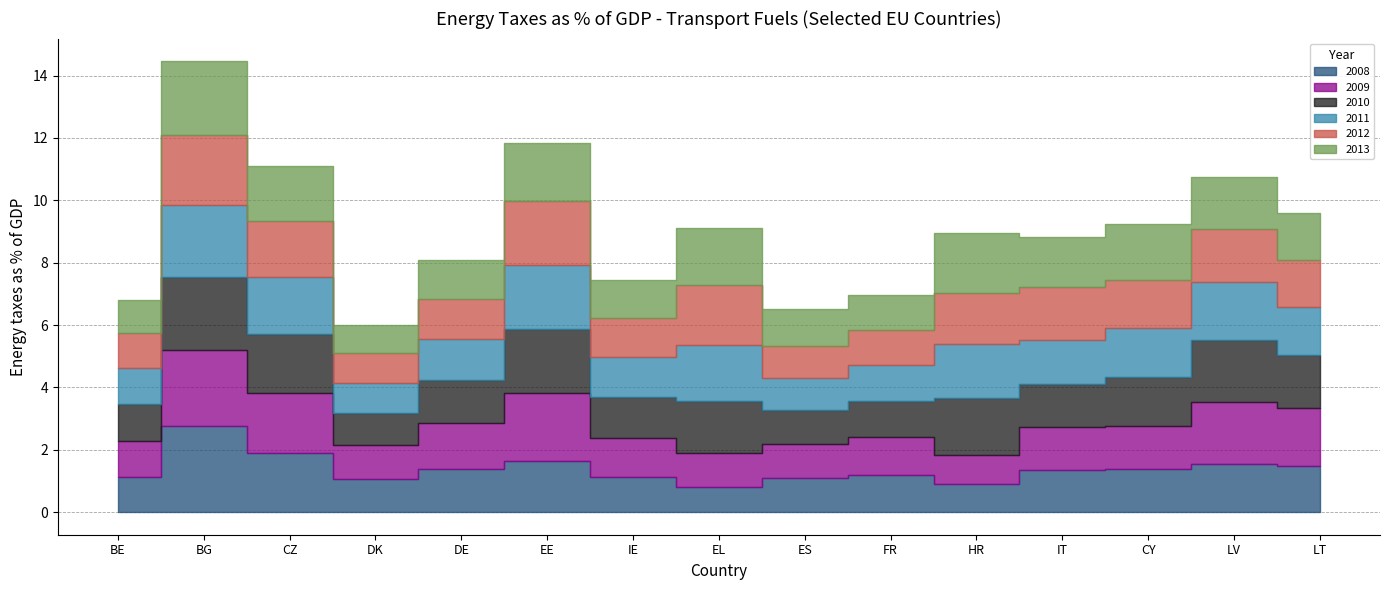

How many interior local valleys does the 2008 series have?

3